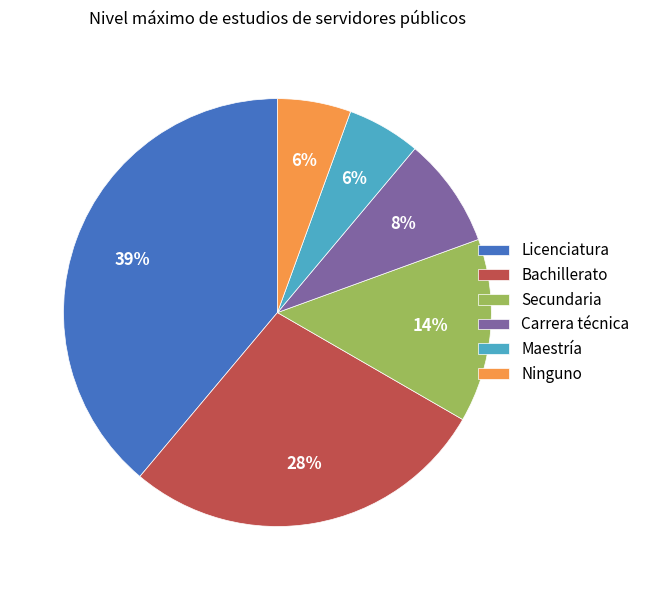

Approximately how many times larger is the value at Secundaria compared to Bachillerato?

0.5